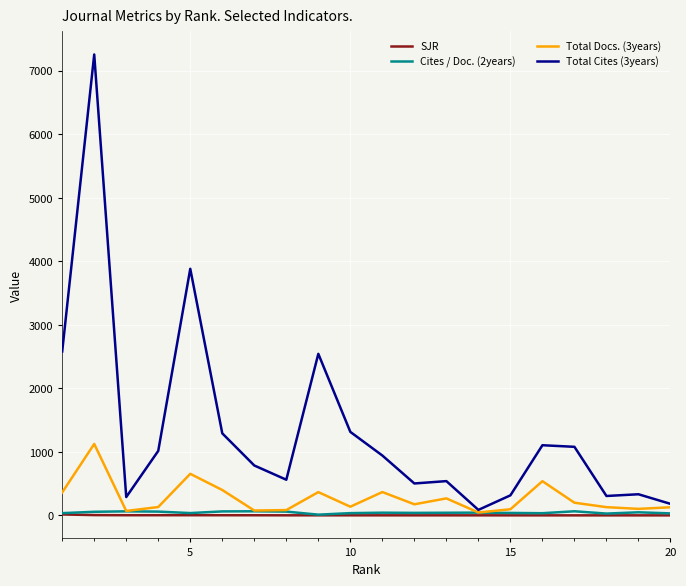

Which series has the largest total across all categories?

Total Cites (3years)